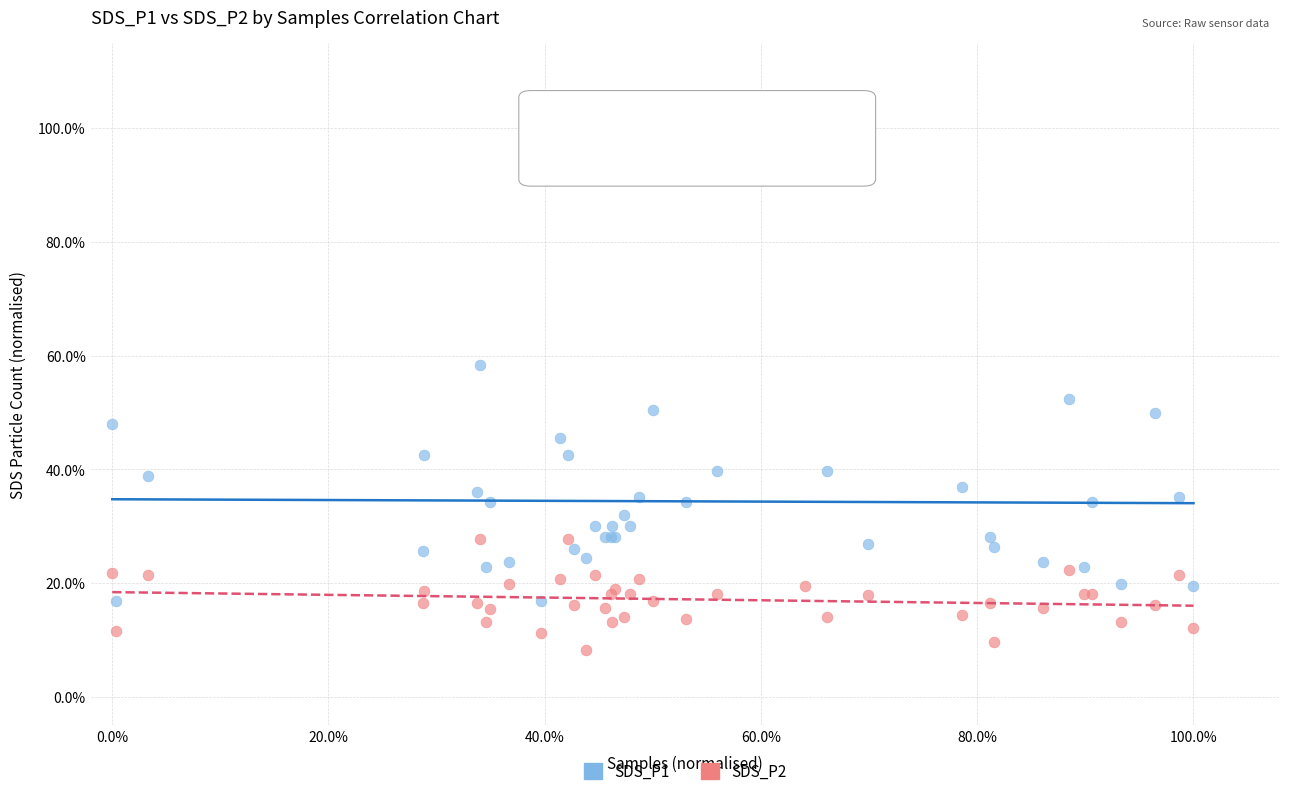

What are all the series names shown in the legend?

SDS_P1, SDS_P2